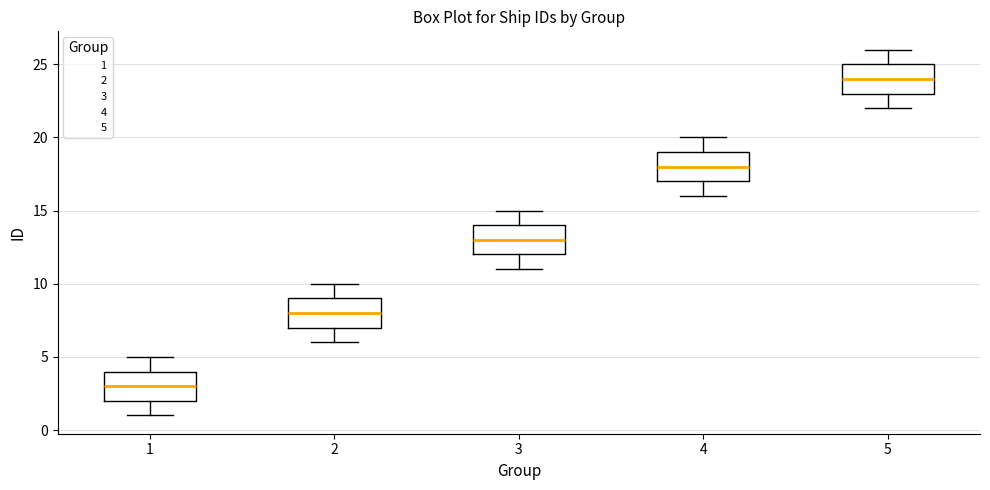

Where does the upper whisker of the box at x = 3 end on the y-axis? The values are not printed on the chart, so give them approximately, as read against the axis.

15